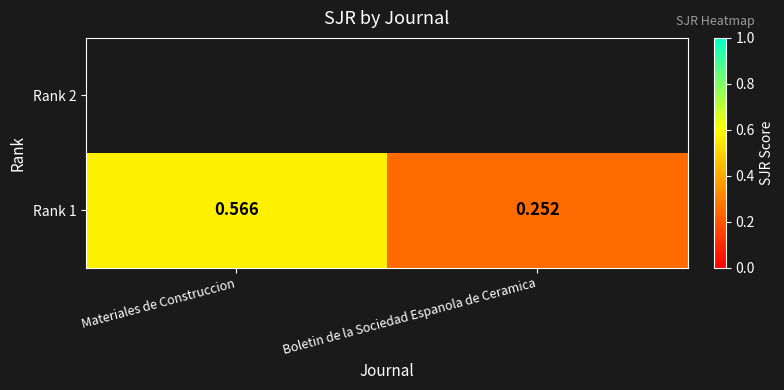

List the labels in order of value, largest first.

Materiales de Construccion, Boletin de la Sociedad Espanola de Ceramica